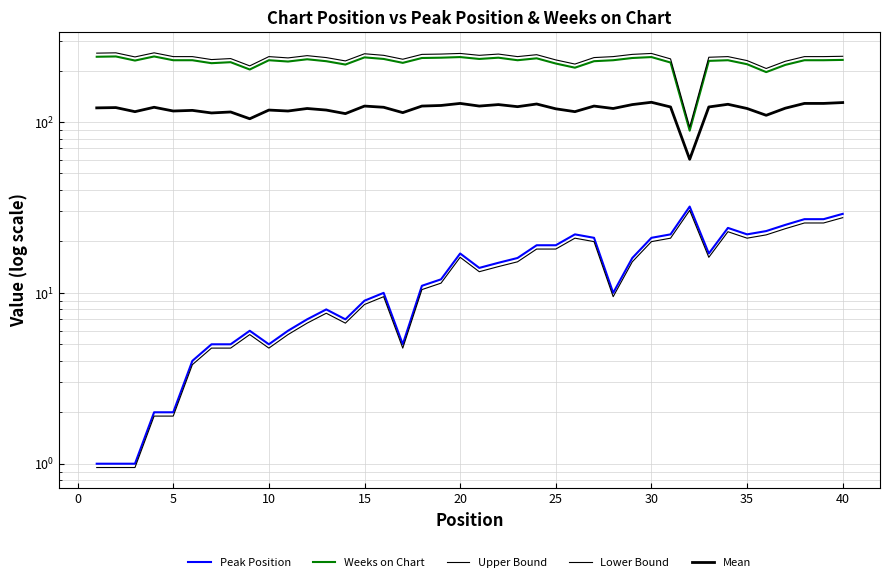

True or false: Weeks on Chart has a value of 410.1 at 10.

False